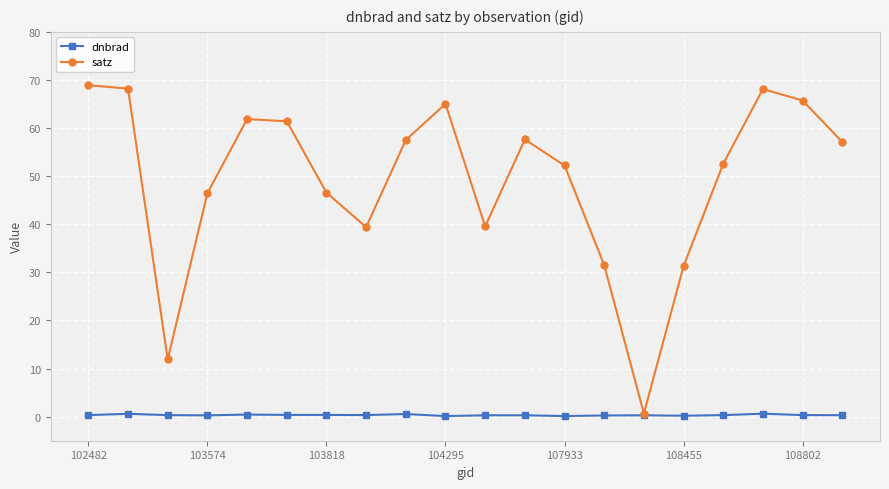

List the series in order of their peak value, lowest first.

dnbrad, satz